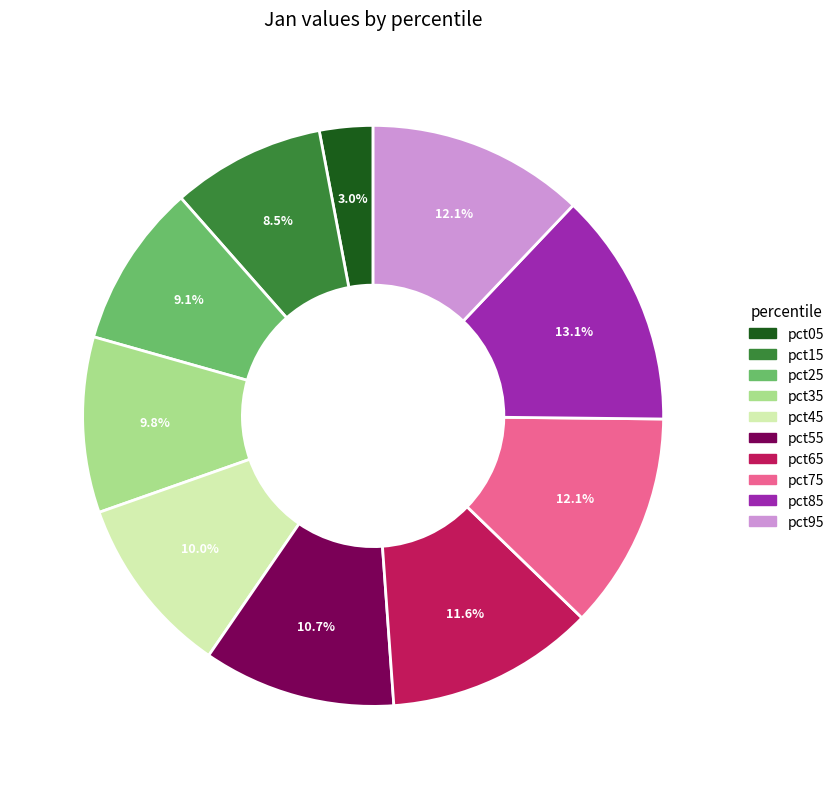

To the nearest percent, what is the average slice percentage?

10%